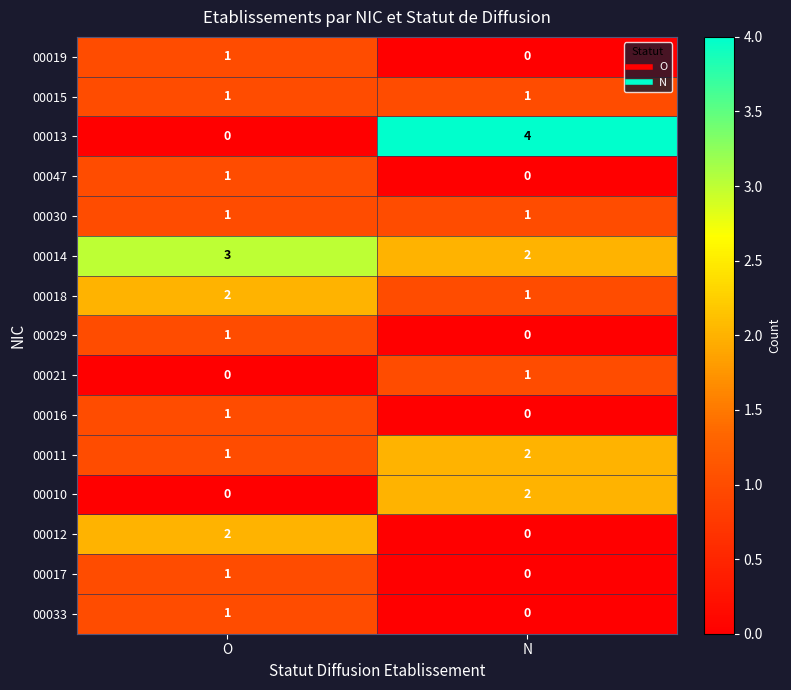

The 00015 series shows 1 at N. True or false?

True